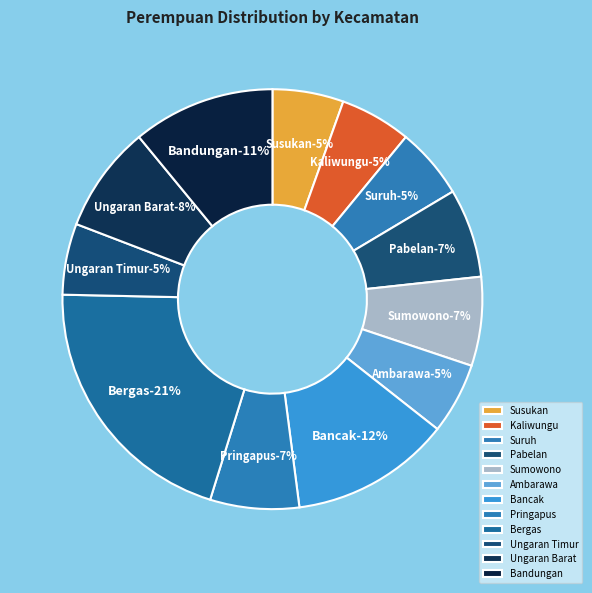

Which category has the biggest portion of the pie?

Bergas